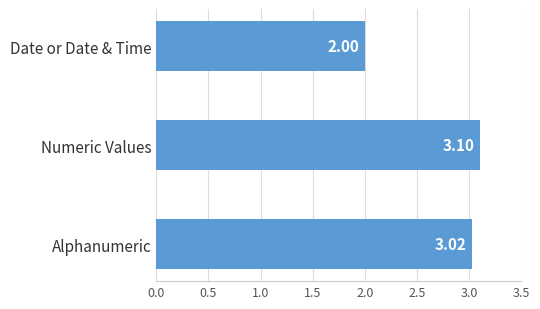

What is the sum of all values?

8.1